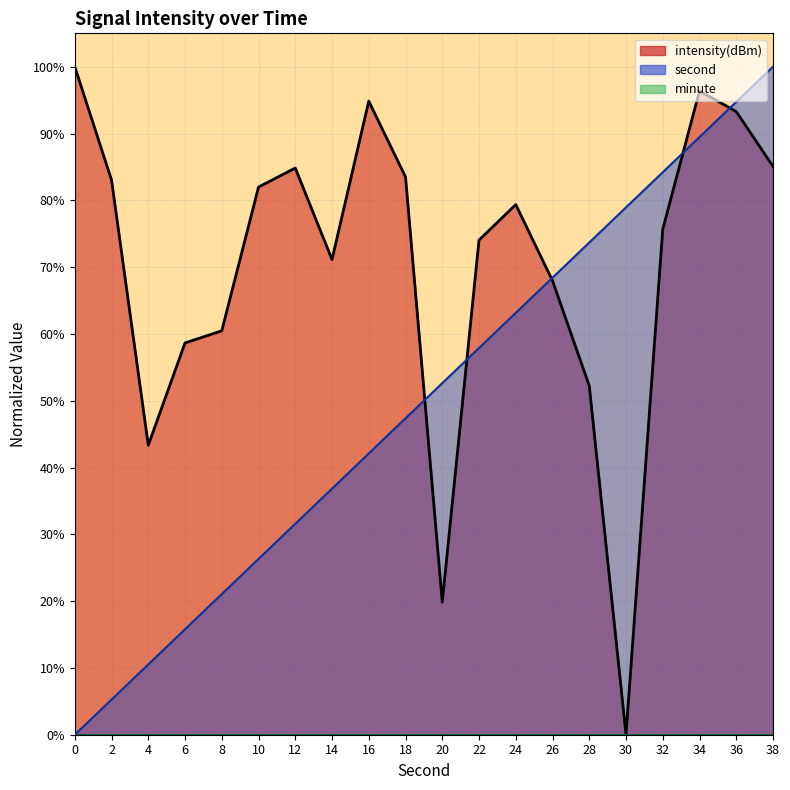

Which series changed the most between 18 and 26?

second